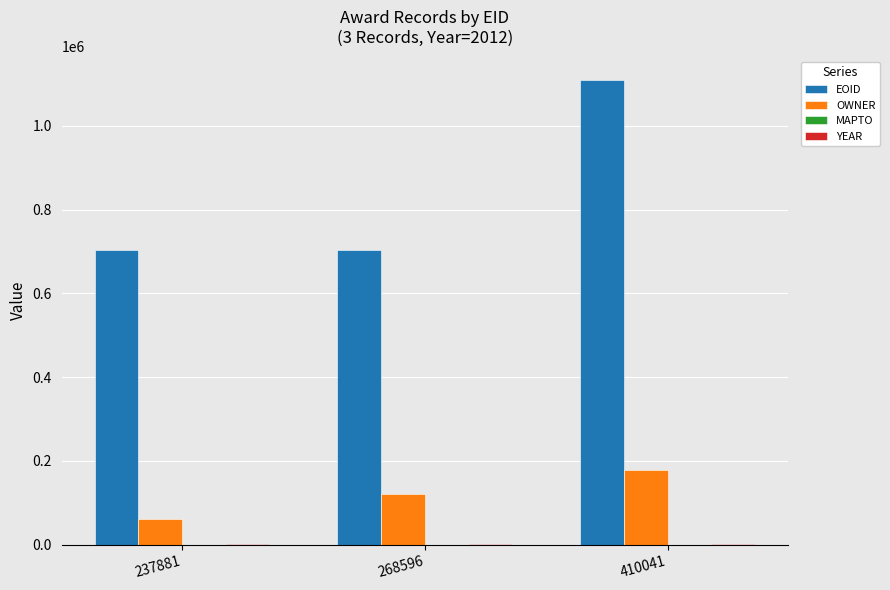

Where is OWNER nearest to the value 119750?

268596